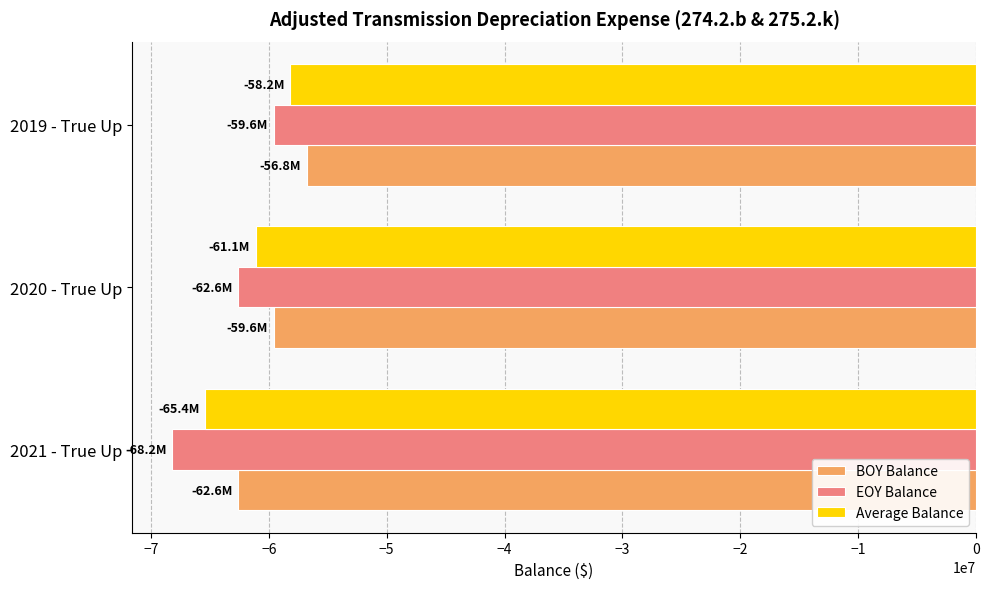

What is the spread (max minus min) of values at 2021 - True Up?

5587520.0